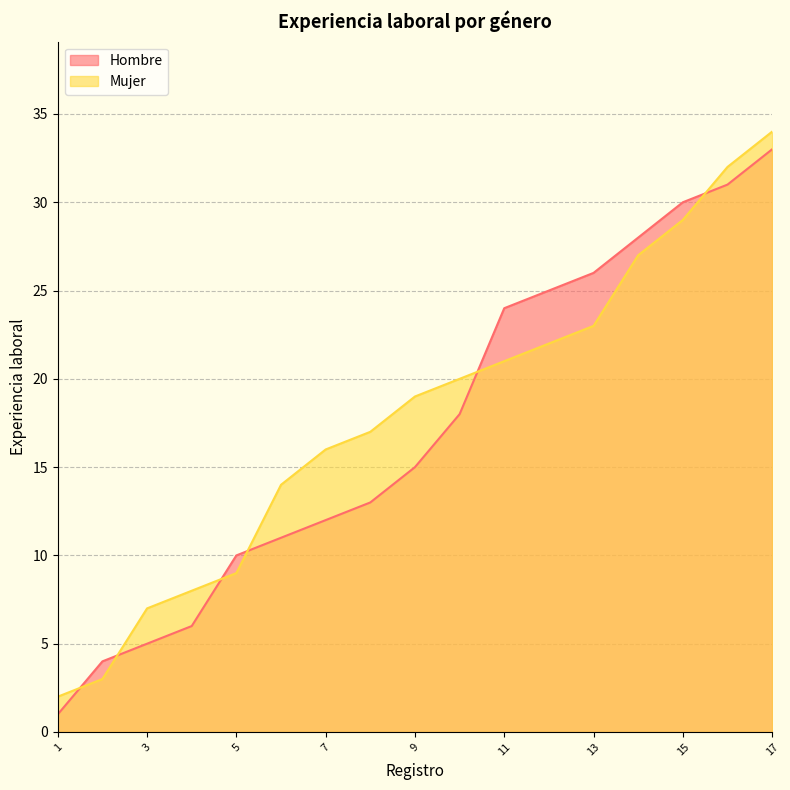

Which series has the largest range (max minus min)?

Hombre